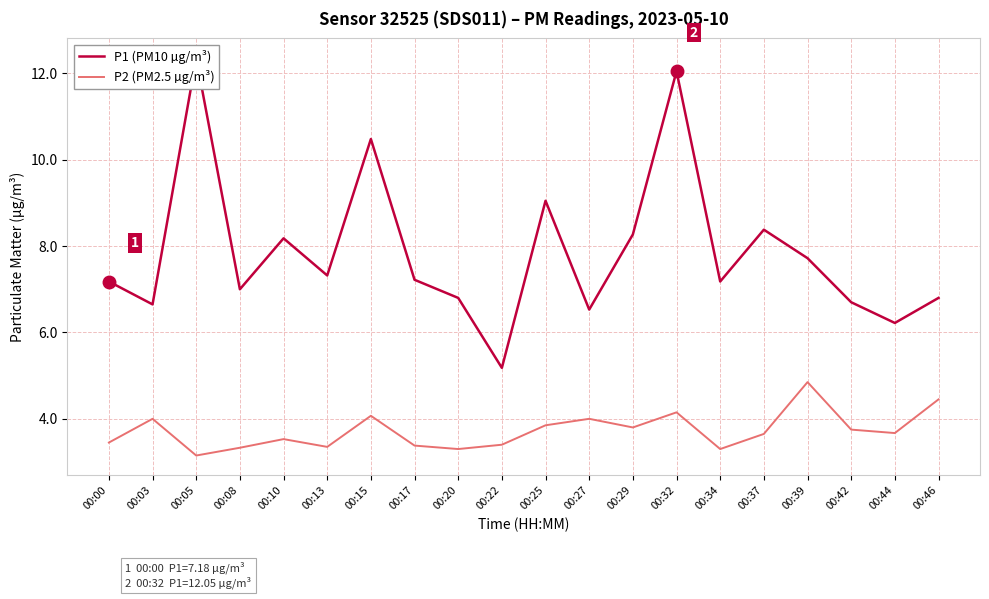

Count the number of categories in the chart.

20